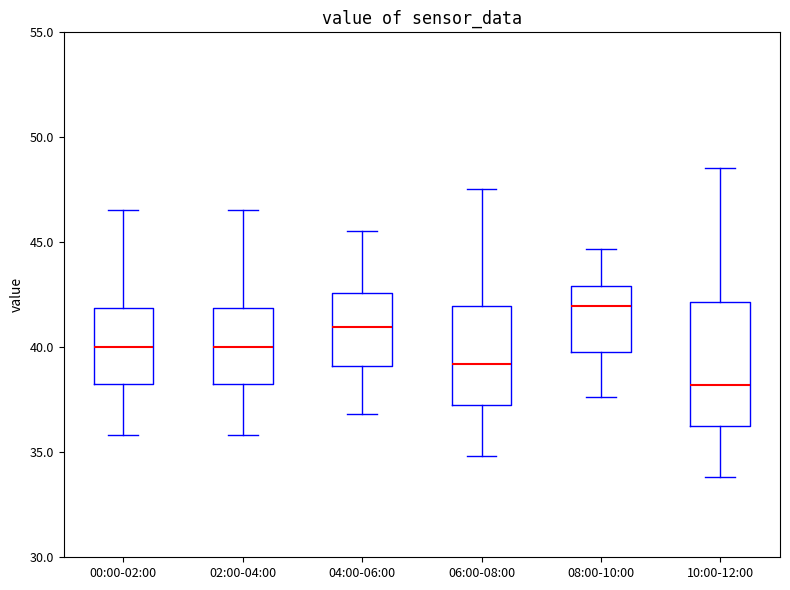

Reading left to right, read every box against the y-axis: the position of its median line, the range the box covers, and the ends of its whiskers. The values are not printed on the chart, so give them approximately, as read against the axis.

00:00-02:00: median 40.0, box 38.5 to 42.0, whiskers 36.0 to 46.5
02:00-04:00: median 40.0, box 38.5 to 42.0, whiskers 36.0 to 46.5
04:00-06:00: median 41.0, box 39.0 to 42.5, whiskers 37.0 to 45.5
06:00-08:00: median 39.0, box 37.5 to 42.0, whiskers 35.0 to 47.5
08:00-10:00: median 42.0, box 40.0 to 43.0, whiskers 37.5 to 44.5
10:00-12:00: median 38.0, box 36.5 to 42.0, whiskers 34.0 to 48.5